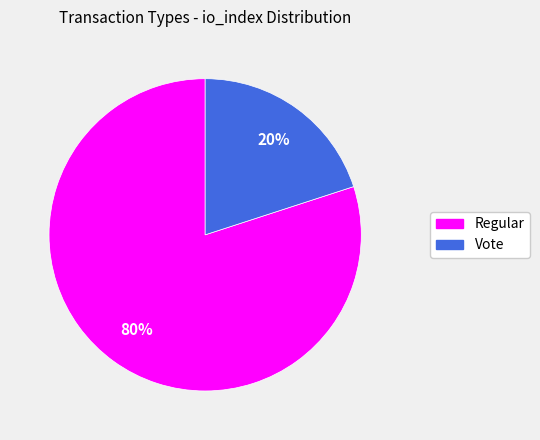

How many slices are in this pie chart?

2